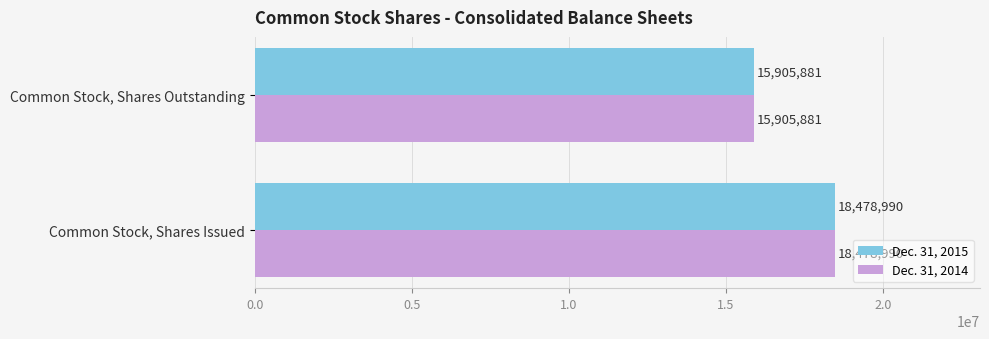

What is the highest value of the Dec. 31, 2015 series?

18478990